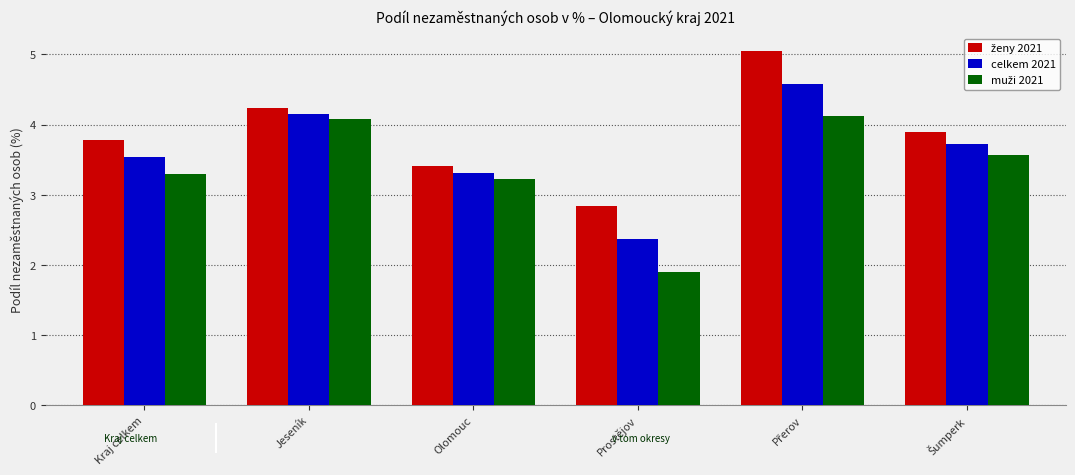

What is the greatest value displayed?

5.1